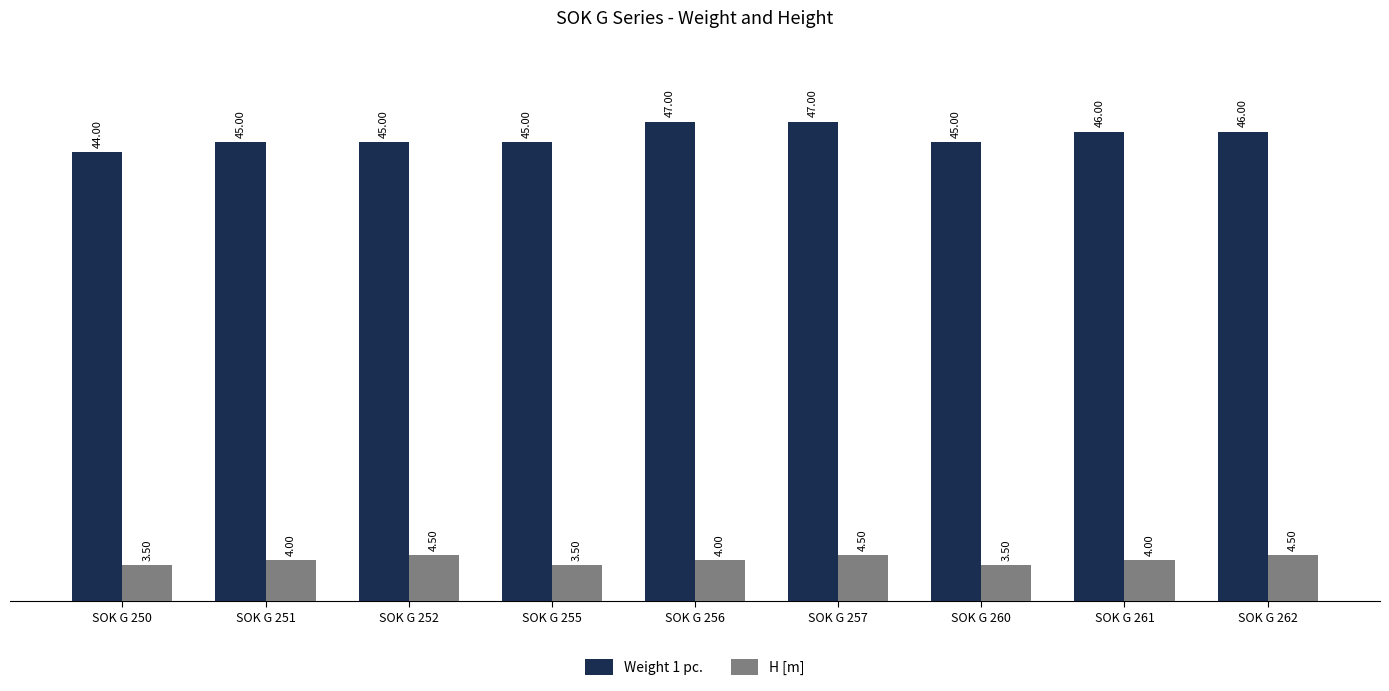

What is the difference between the highest and lowest values at SOK G 251?

41.0